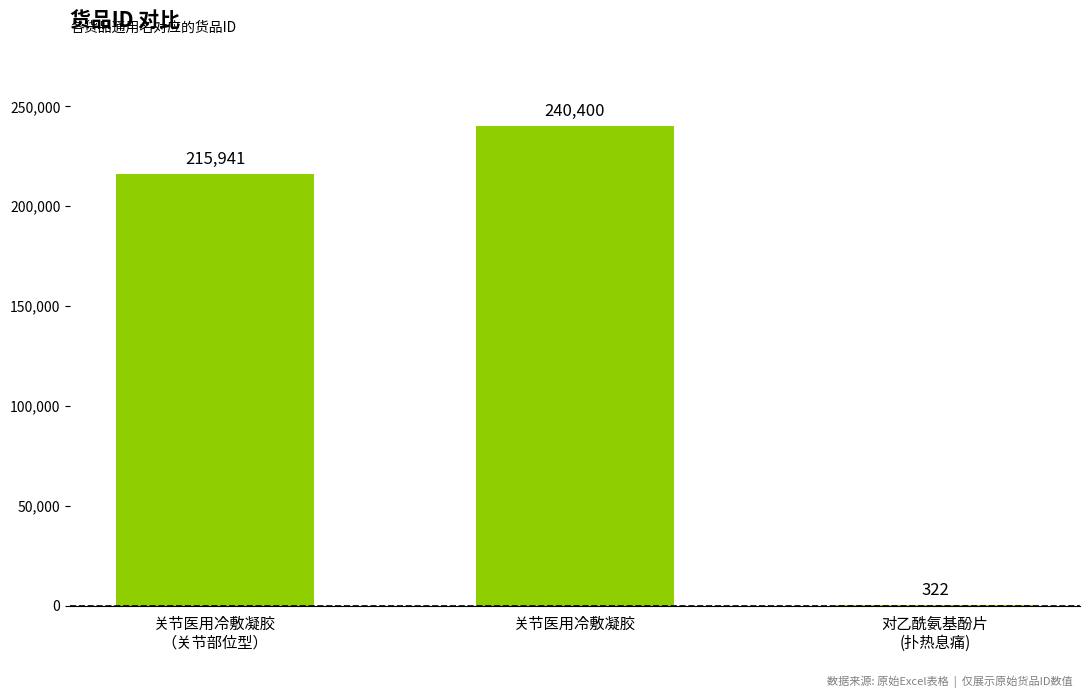

What is the greatest value displayed?

240400